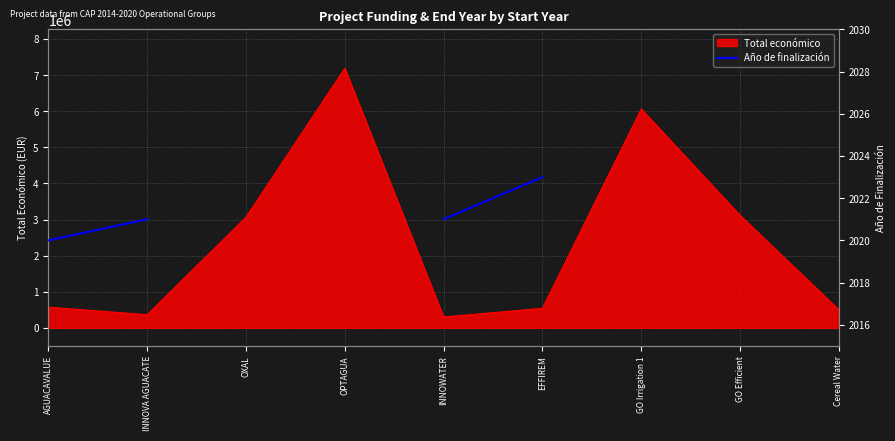

Is it true that Total económico equals 9738174 at OPTAGUA?

False